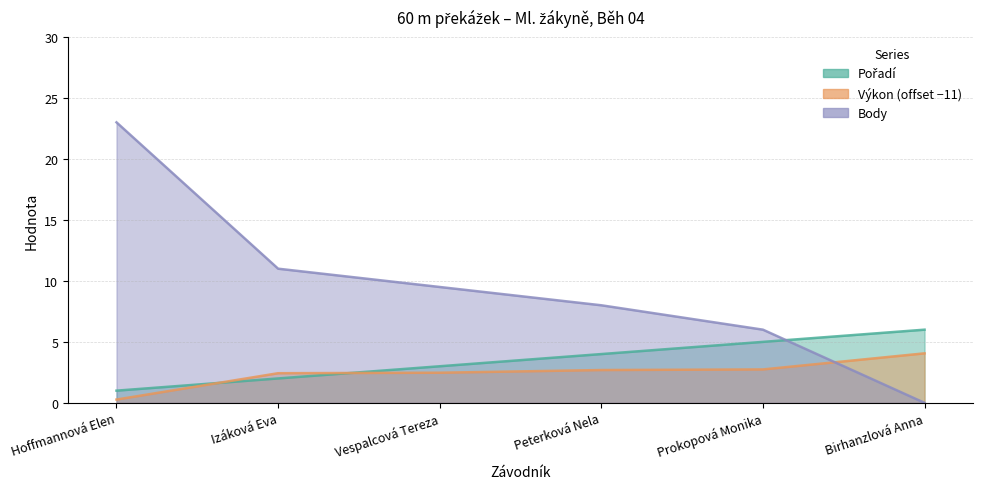

Which series ends up on top after the final intersection of Body and Výkon?

Výkon